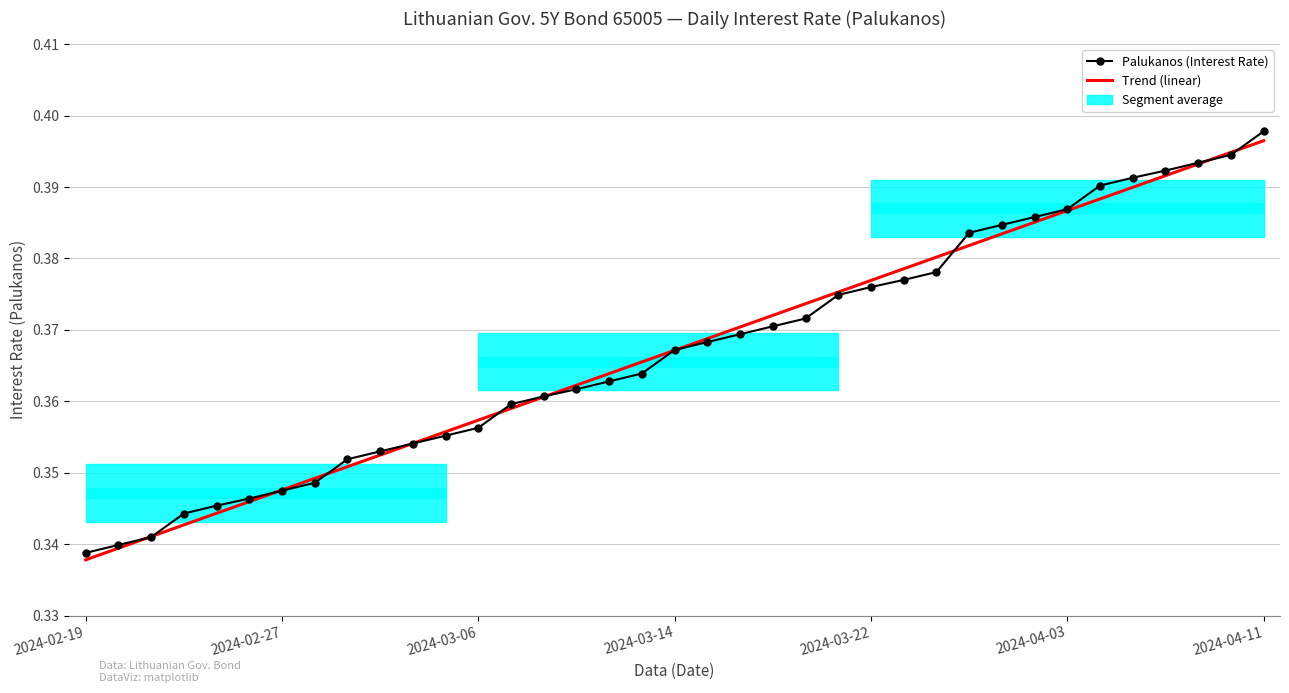

True or false: Trend (linear) has a value of 0.2 at 22.

False